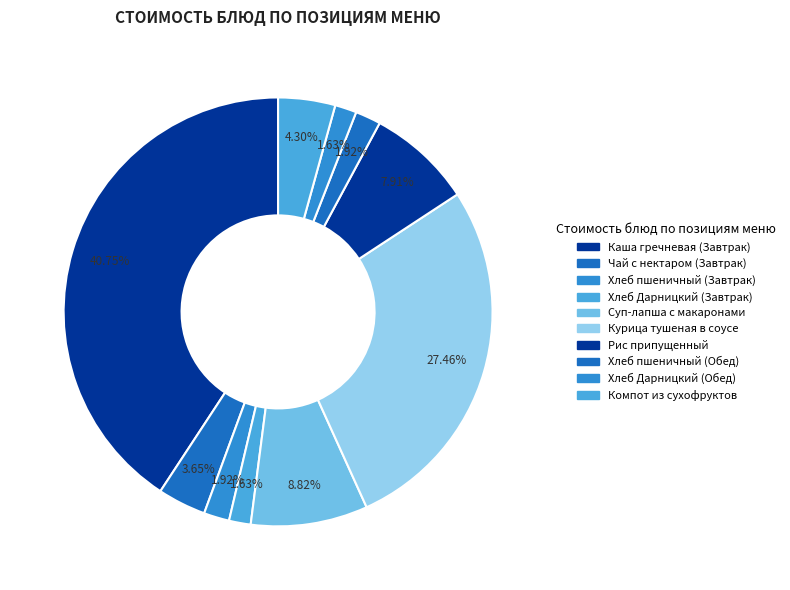

Rank the categories by value from highest to lowest.

Каша гречневая (Завтрак), Курица тушеная в соусе, Суп-лапша с макаронами, Рис припущенный, Компот из сухофруктов, Чай с нектаром (Завтрак), Хлеб пшеничный (Завтрак), Хлеб пшеничный (Обед), Хлеб Дарницкий (Завтрак), Хлеб Дарницкий (Обед)